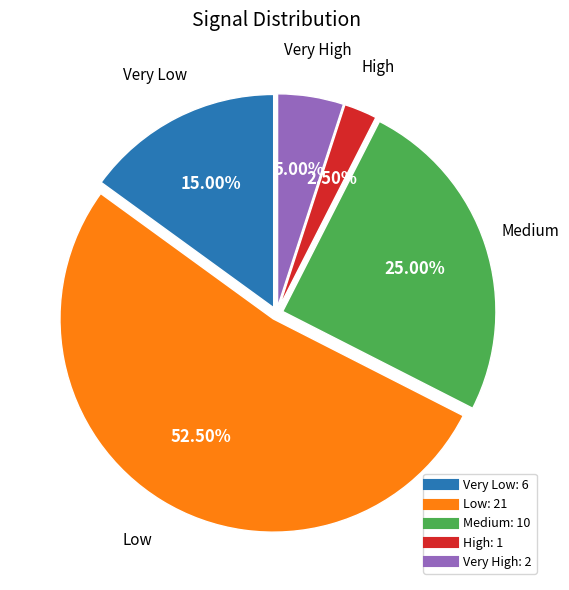

Is there a majority slice in this chart?

Yes